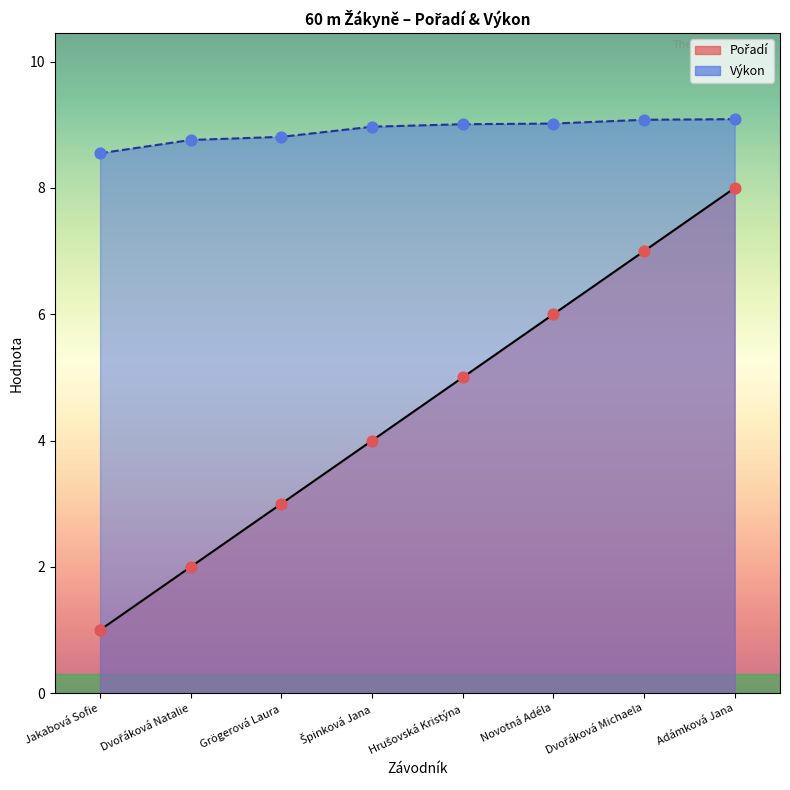

Is the value of Pořadí at Dvořáková Natalie greater than the value of Výkon at Dvořáková Natalie?

No